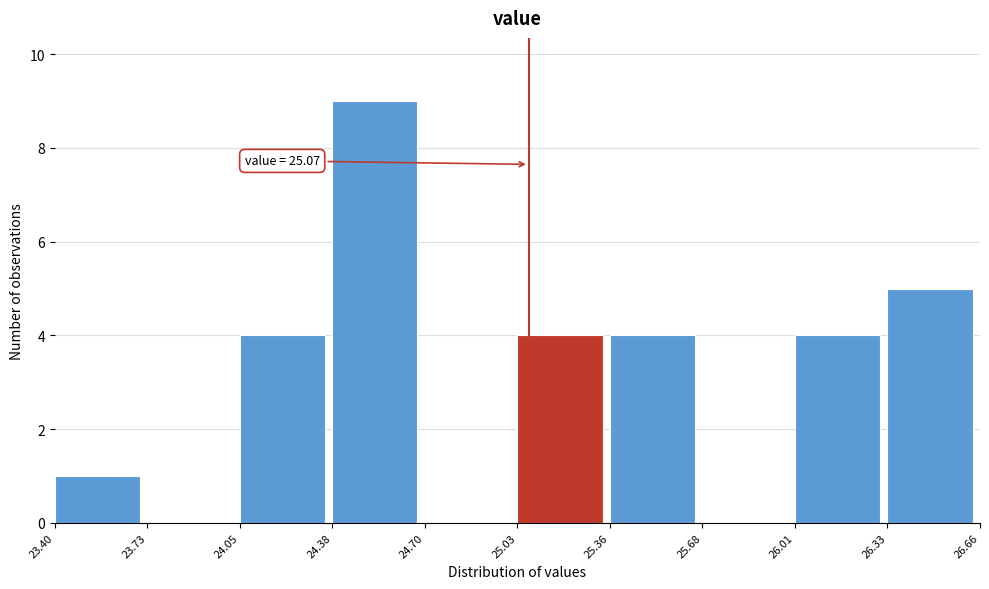

Over which range of the x-axis is the bar tallest?

24.38 to 24.70